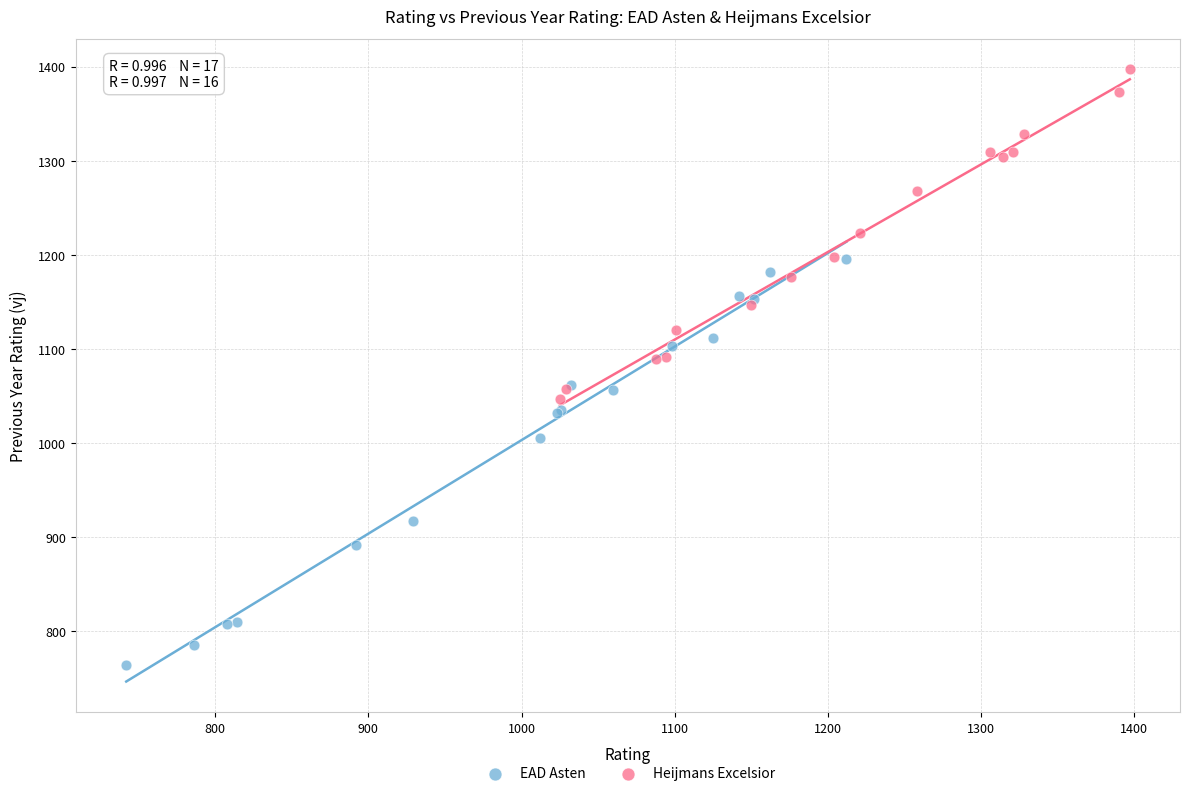

Which series has the widest spread of Y values?

EAD Asten